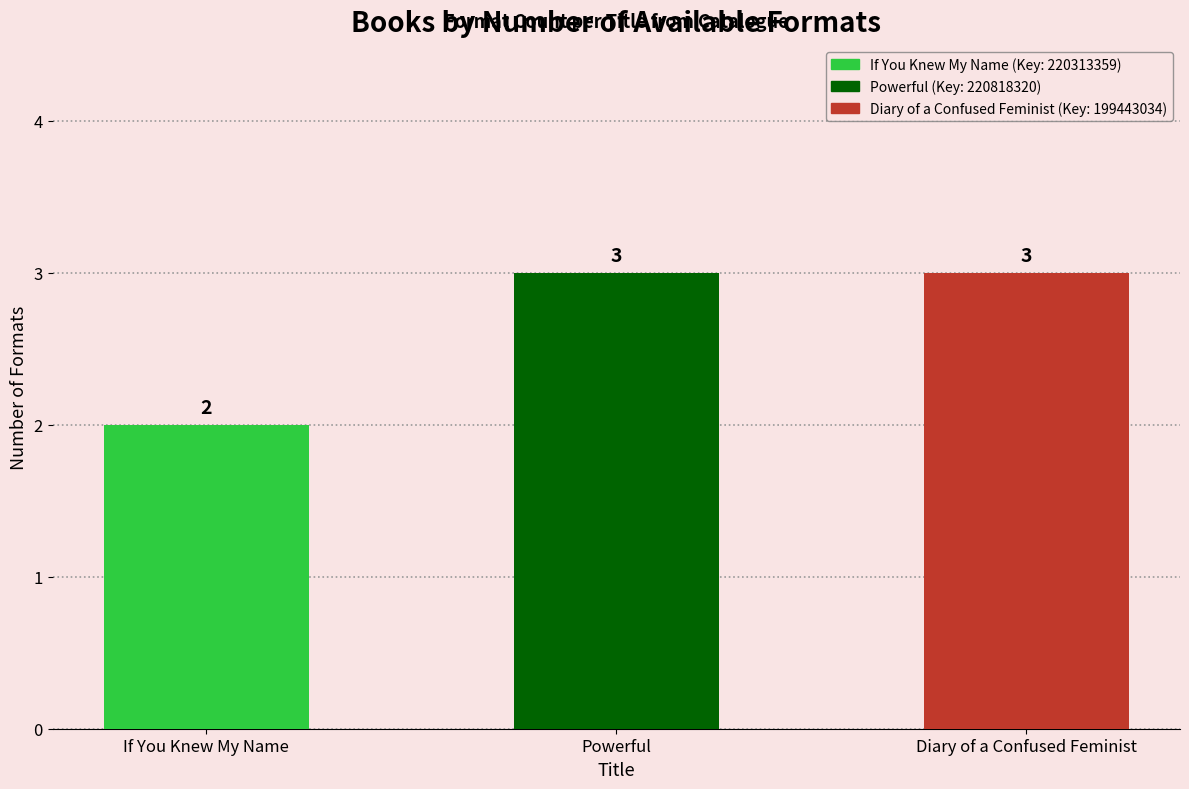

Reading left to right, list all the values displayed in this chart.

2	3	3